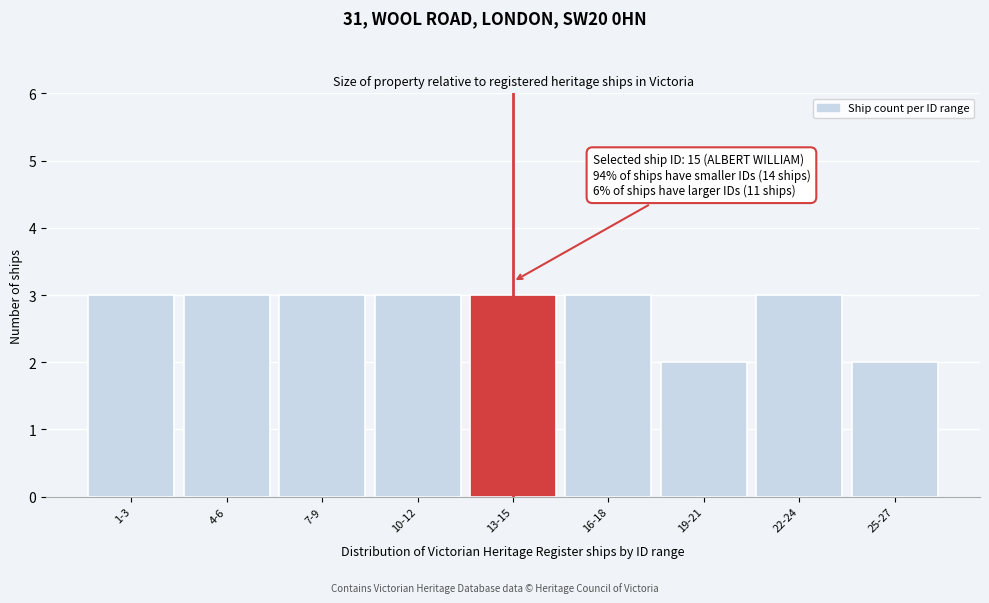

Reading left to right, transcribe all the data shown in this chart.

1-3=3	4-6=3	7-9=3	10-12=3	13-15=3	16-18=3	19-21=2	22-24=3	25-27=2